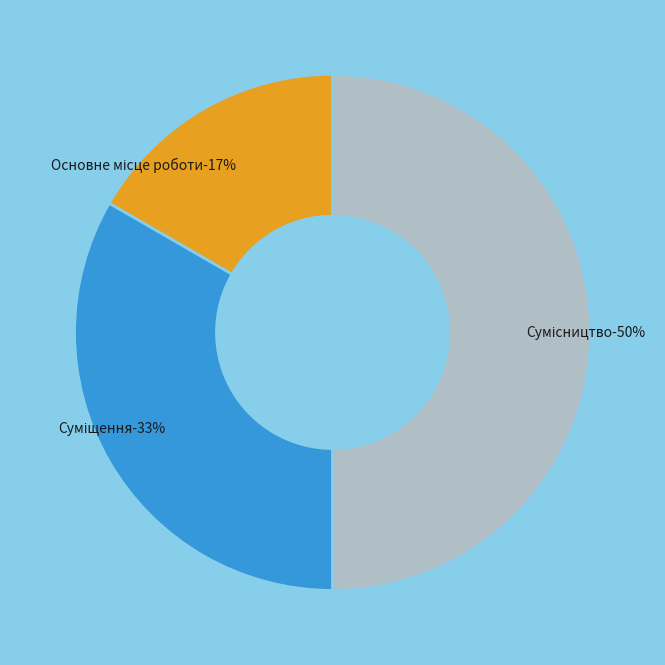

What is the total percentage of Суміщення and Основне місце роботи?

50.0%